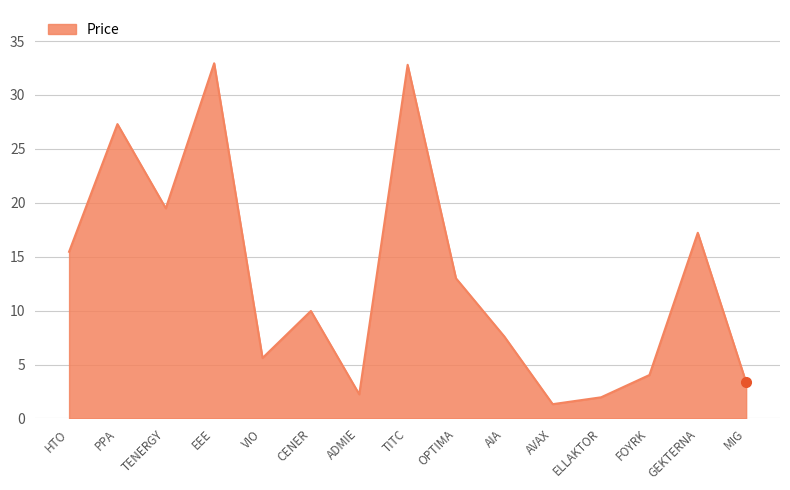

True or false: the data shows 27.3 at PPA.

True